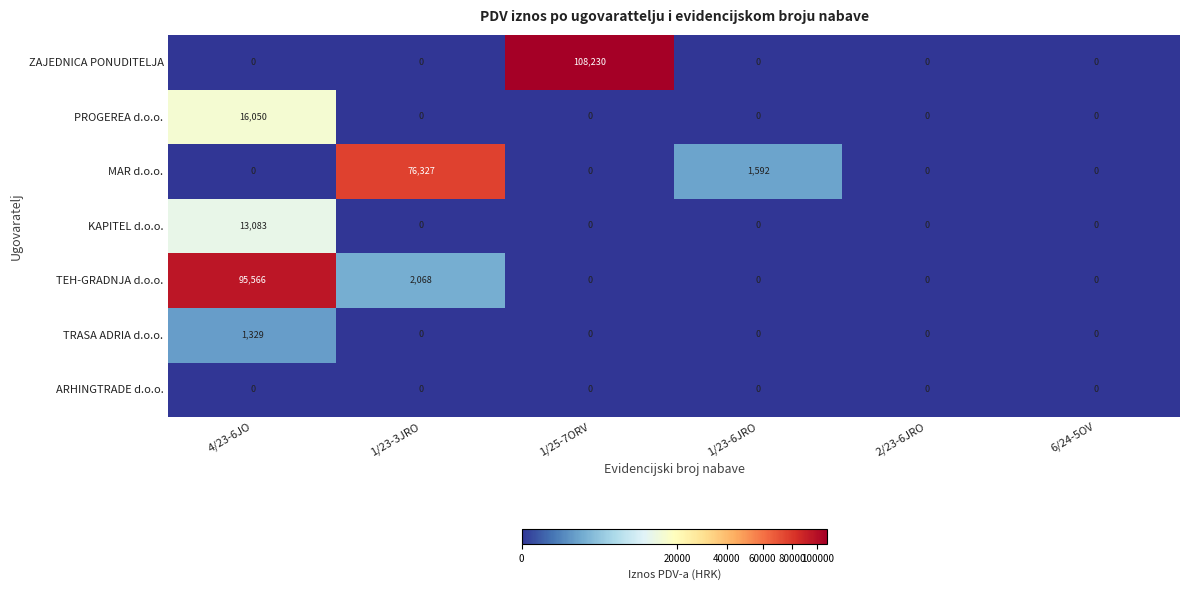

At 6/24-5OV, list the series in order from largest to smallest.

ARHINGTRADE d.o.o., TRASA ADRIA d.o.o., TEH-GRADNJA d.o.o., KAPITEL d.o.o., MAR d.o.o., PROGEREA d.o.o., ZAJEDNICA PONUDITELJA